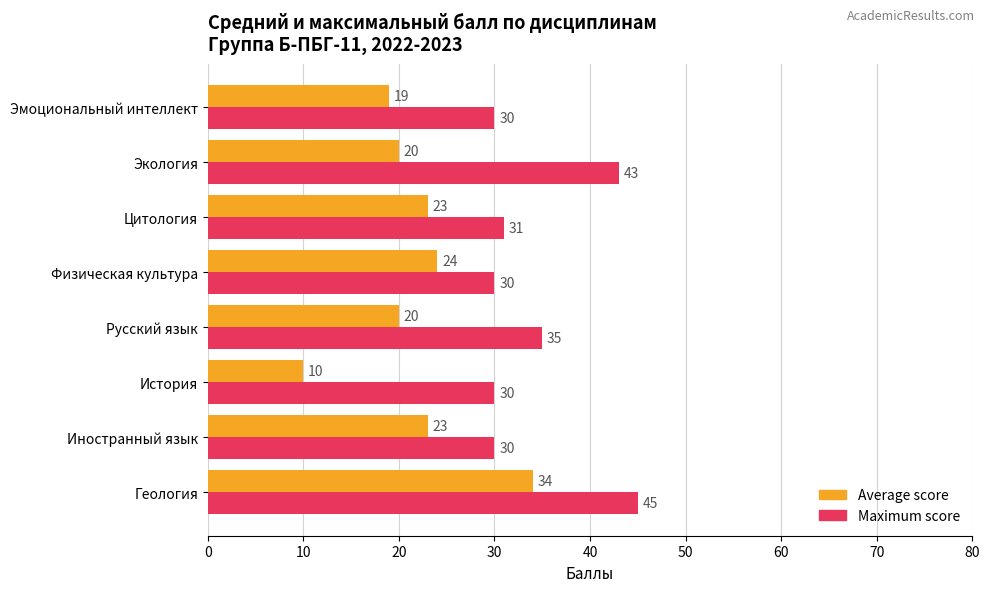

The Average score series shows 10 at История. True or false?

True